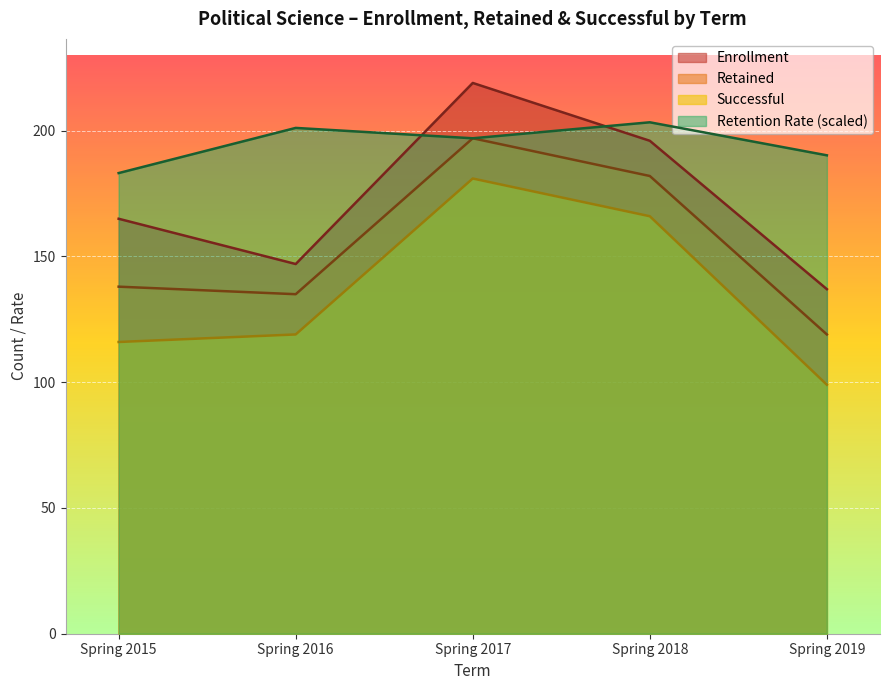

Reading left to right, transcribe all the data shown in this chart.

Enrollment: Spring 2015=165.0	Spring 2016=147.0	Spring 2017=219.0	Spring 2018=196.0	Spring 2019=137.0
Retained: Spring 2015=138.0	Spring 2016=135.0	Spring 2017=197.0	Spring 2018=182.0	Spring 2019=119.0
Successful: Spring 2015=116.0	Spring 2016=119.0	Spring 2017=181.0	Spring 2018=166.0	Spring 2019=99.0
Retention Rate: Spring 2015=183.2	Spring 2016=201.1	Spring 2017=197.0	Spring 2018=203.4	Spring 2019=190.2